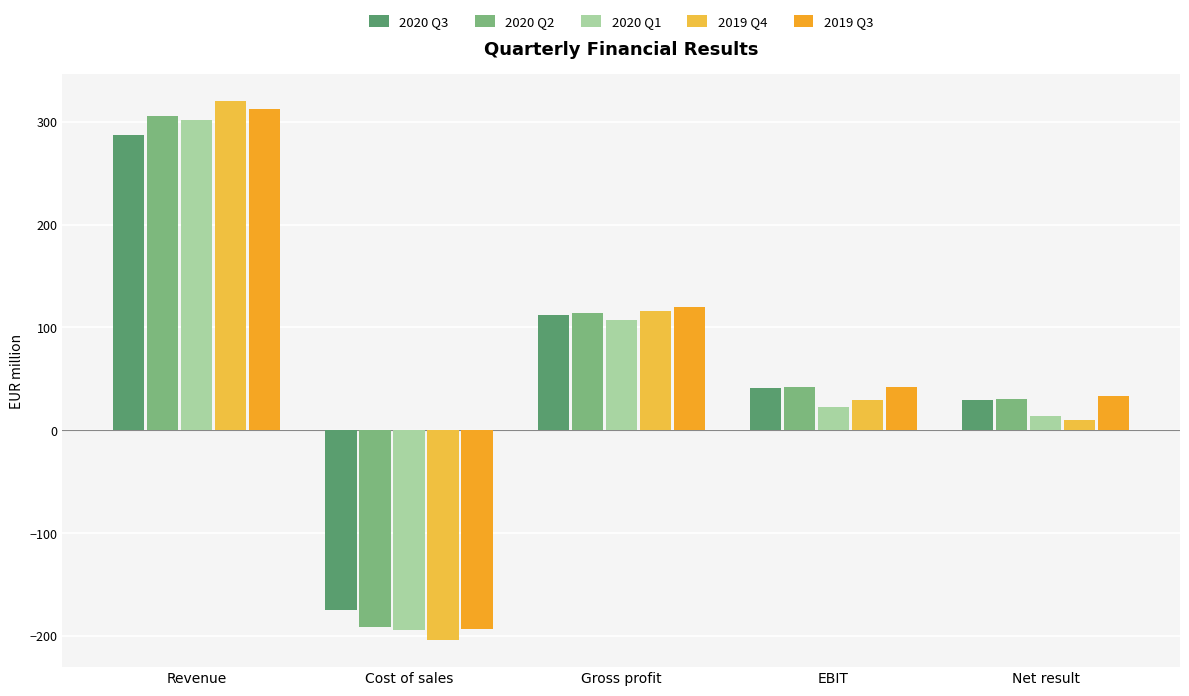

At how many categories does at least one series exceed 86?

2